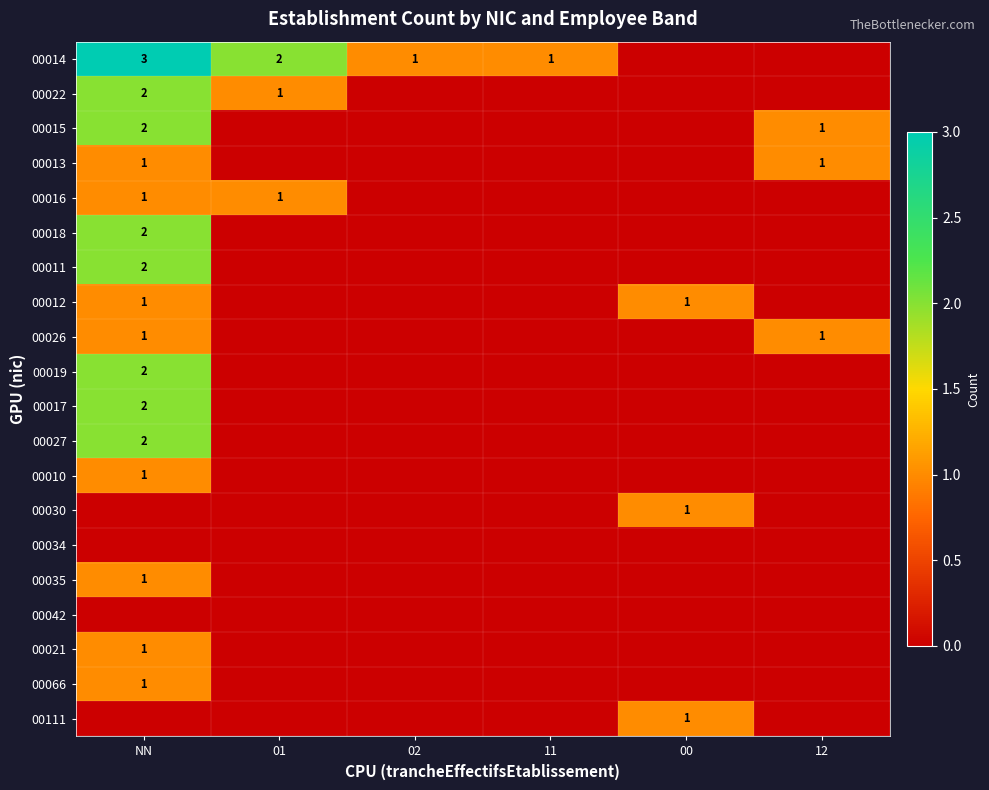

Count the number of data series in this chart.

20